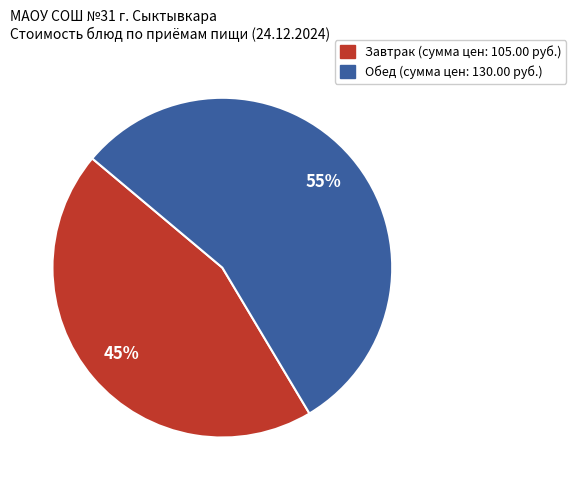

To the nearest percent, what is the average slice percentage?

50%